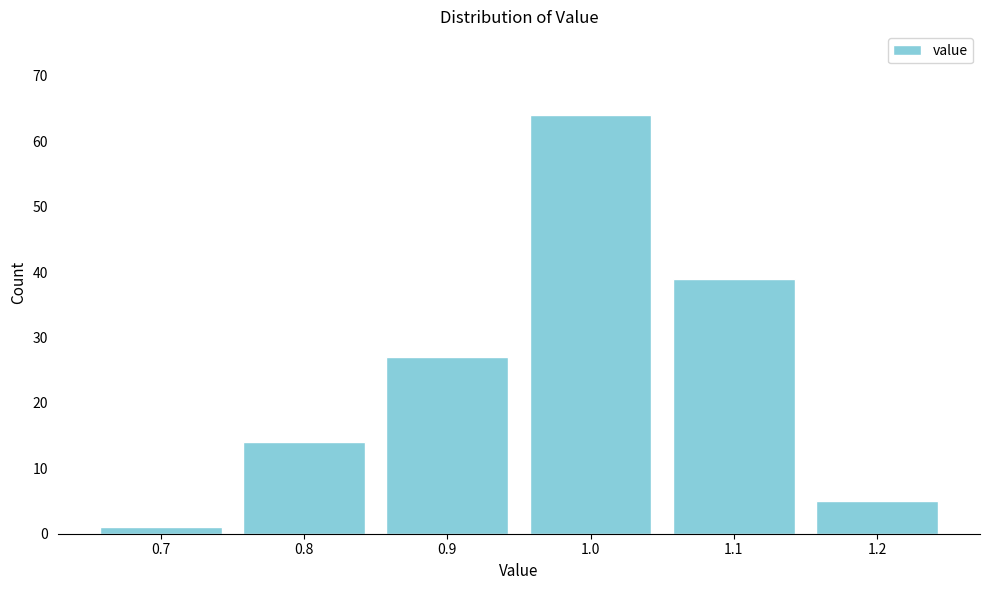

Reading left to right, list every bar in this chart as the range it spans on the x-axis followed by its height. The values are not printed on the chart, so give them approximately, as read against the axis.

0.65 to 0.75: 1
0.75 to 0.85: 14
0.85 to 0.95: 27
0.95 to 1.05: 64
1.05 to 1.15: 39
1.15 to 1.25: 5